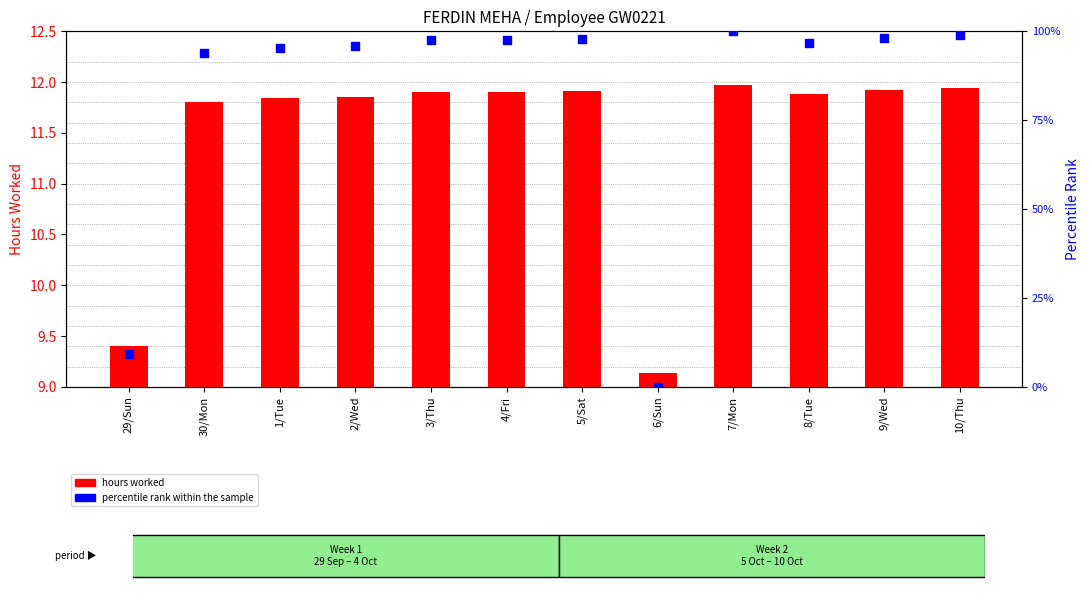

At how many categories does at least one series exceed 13?

10